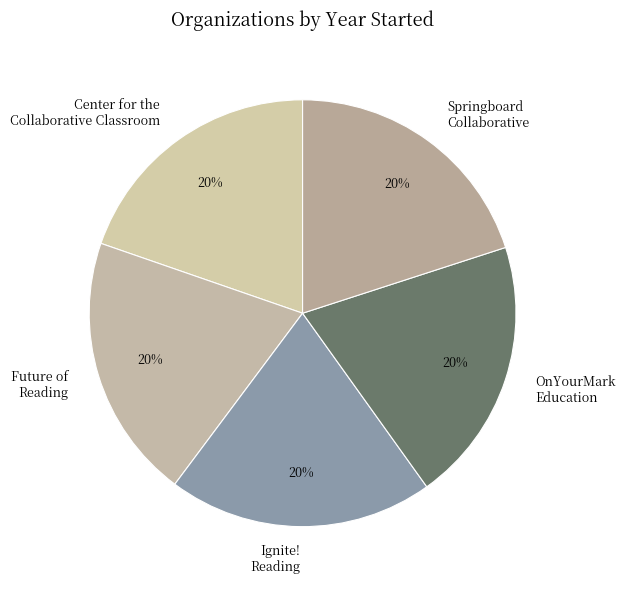

Do OnYourMark Education and Future of Reading together represent more than half of the pie?

No